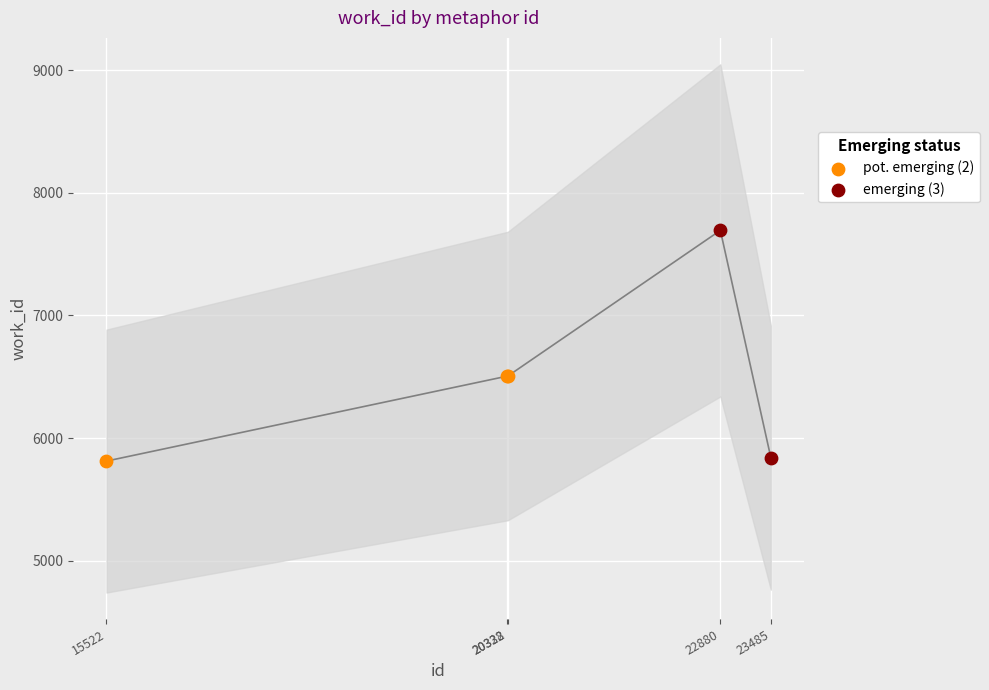

Between 22880 and 23485, which is larger?

22880